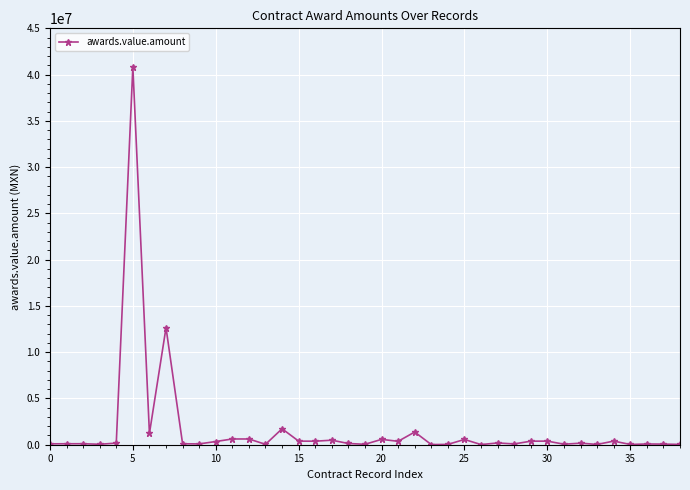

True or false: there are more than 2 points higher than both neighbors.

True